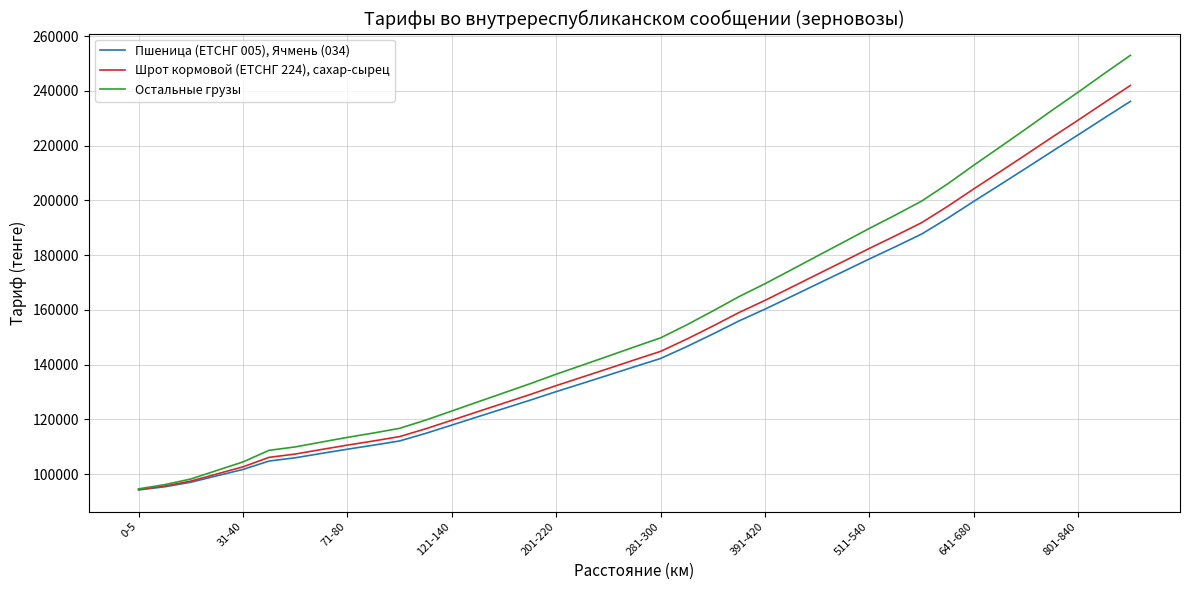

Which series has the widest spread of values?

Остальные грузы